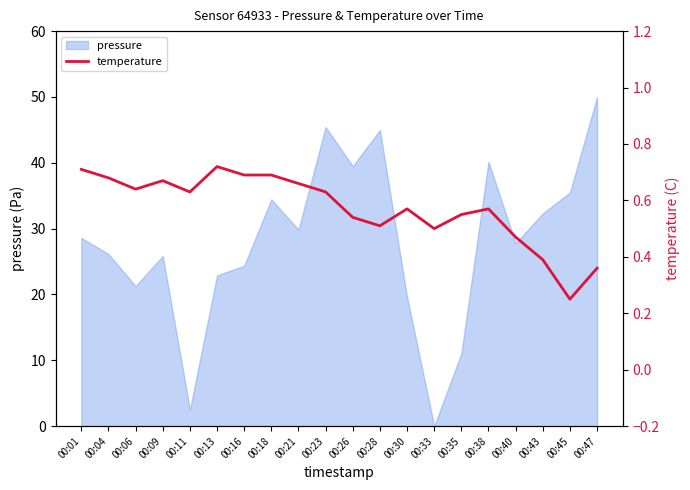

At which label does pressure reach its peak?

00:47